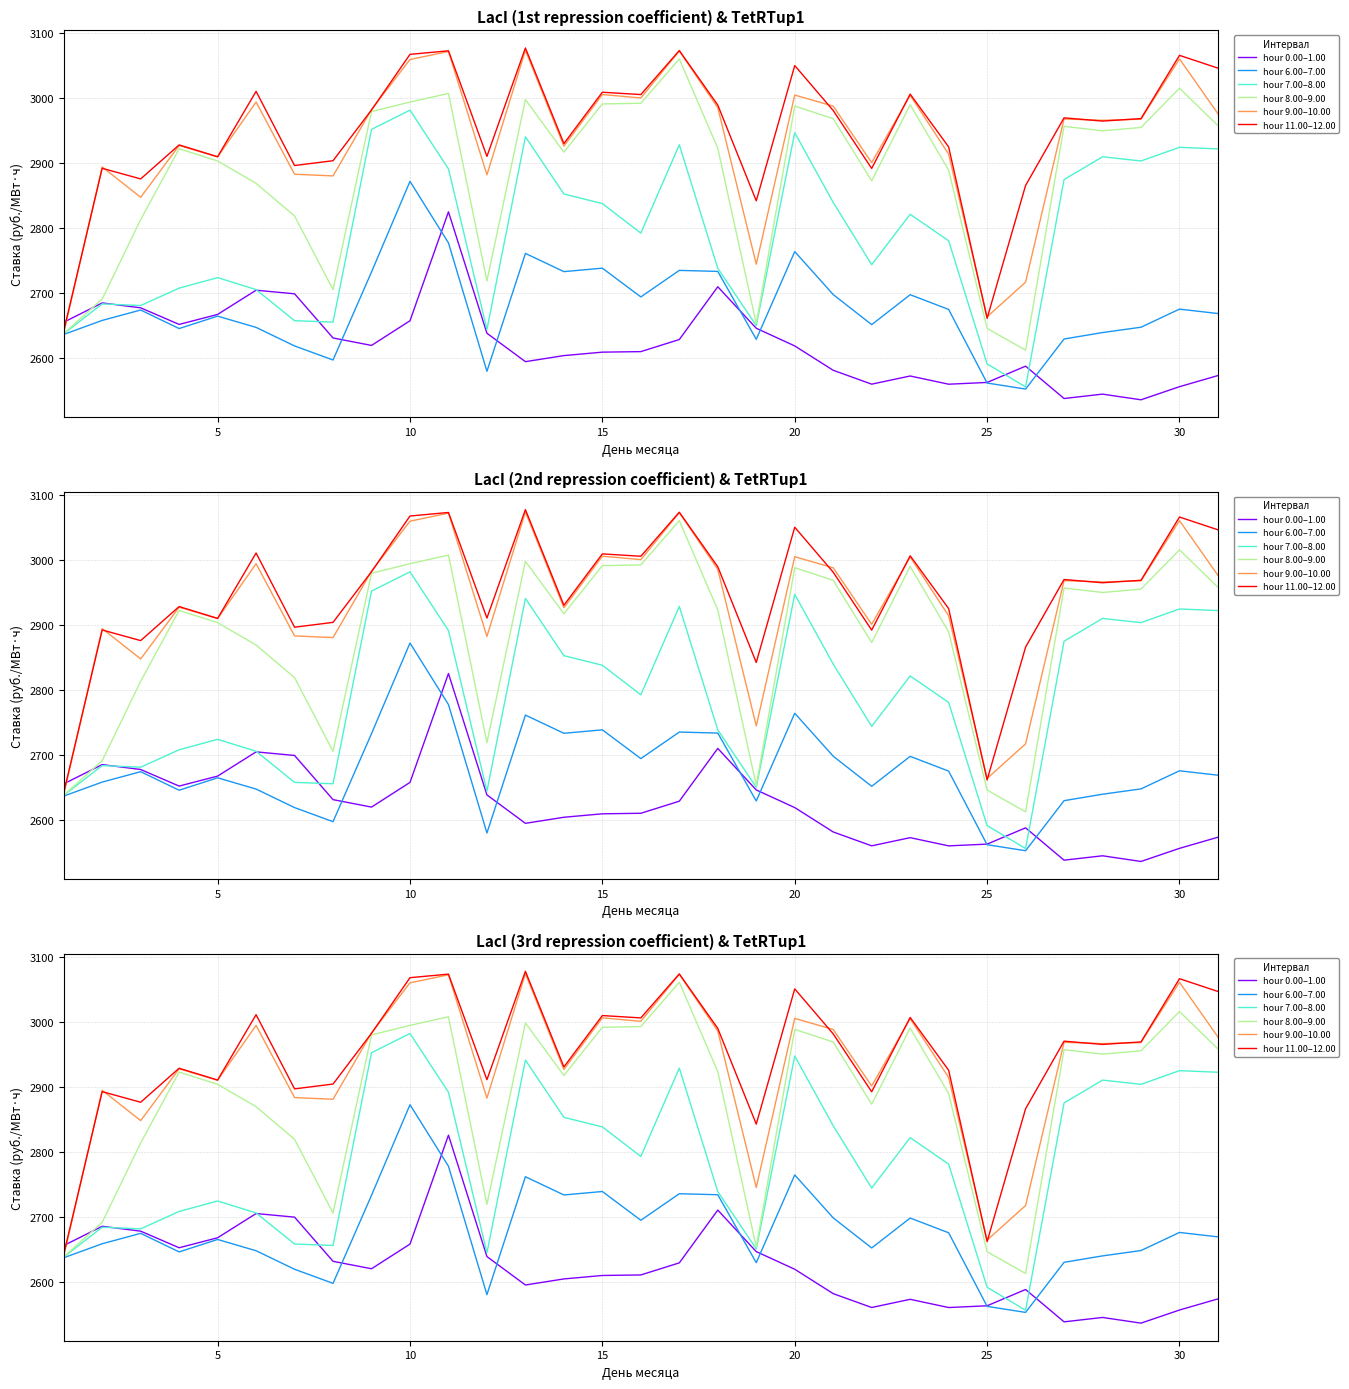

What is the difference between the second highest and second lowest values in the hour 8.00–9.00 series?

377.7